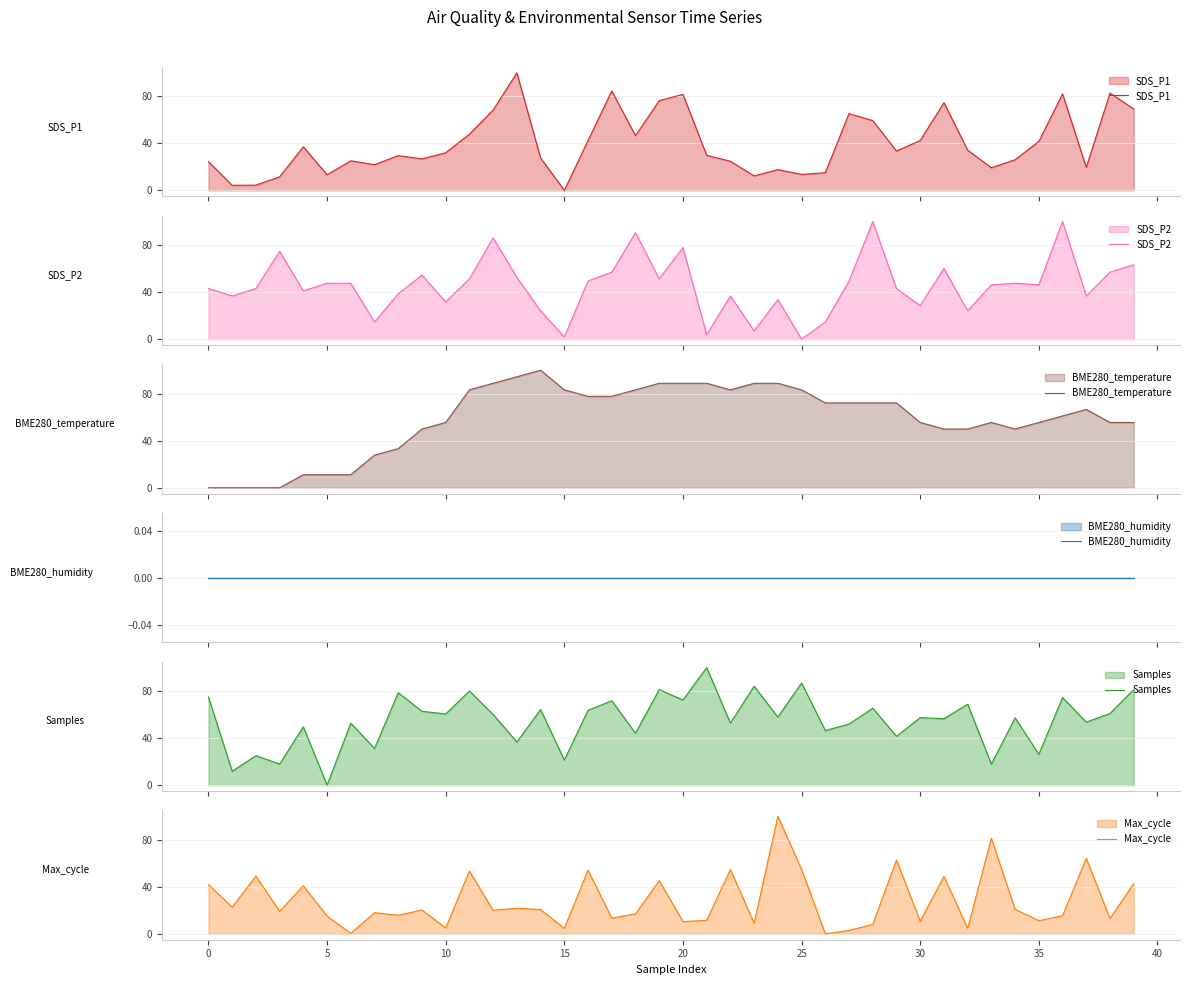

Reading right to left, transcribe all the data shown in this chart.

SDS_P1: 69.3	82.8	19.6	82.1	41.6	26.1	19.3	34.3	74.6	42.4	33.5	59.4	65.3	15.0	13.6	17.7	12.3	24.8	29.9	81.7	76.4	46.6	84.6	42.4	0.0	27.6	100.0	68.4	47.9	32.0	26.8	29.6	21.9	25.2	13.3	37.1	11.5	4.5	4.3	24.5
SDS_P2: 63.3	57.0	36.7	100.0	46.2	47.5	46.2	24.1	60.1	28.5	43.0	100.0	49.4	14.6	0.0	33.5	7.0	36.7	3.8	77.8	51.3	90.5	57.0	49.4	1.9	24.1	52.5	86.1	51.3	31.6	54.4	38.6	14.6	47.5	47.5	41.1	74.7	43.0	36.7	43.0
BME280_temperature: 55.6	55.6	66.7	61.1	55.6	50.0	55.6	50.0	50.0	55.6	72.2	72.2	72.2	72.2	83.3	88.9	88.9	83.3	88.9	88.9	88.9	83.3	77.8	77.8	83.3	100.0	94.4	88.9	83.3	55.6	50.0	33.3	27.8	11.1	11.1	11.1	0.0	0.0	0.0	0.0
BME280_humidity: 0.0	0.0	0.0	0.0	0.0	0.0	0.0	0.0	0.0	0.0	0.0	0.0	0.0	0.0	0.0	0.0	0.0	0.0	0.0	0.0	0.0	0.0	0.0	0.0	0.0	0.0	0.0	0.0	0.0	0.0	0.0	0.0	0.0	0.0	0.0	0.0	0.0	0.0	0.0	0.0
Samples: 81.4	61.0	53.6	74.5	26.2	57.3	17.9	68.9	56.5	57.4	41.6	65.4	52.0	46.5	86.9	57.9	84.2	52.7	100.0	72.4	81.3	44.2	71.8	63.7	21.3	64.4	36.7	60.2	80.1	60.6	62.8	78.6	31.1	52.7	0.0	49.6	18.0	25.1	11.9	75.0
Max_cycle: 42.8	13.0	64.2	15.4	11.2	20.9	81.3	4.7	48.8	10.8	62.8	8.0	2.9	0.0	54.9	100.0	9.0	54.8	11.5	10.4	45.2	17.0	13.4	54.1	4.7	20.6	21.9	19.9	53.4	5.0	20.3	15.8	18.0	0.4	15.2	40.9	19.2	49.1	22.7	42.0